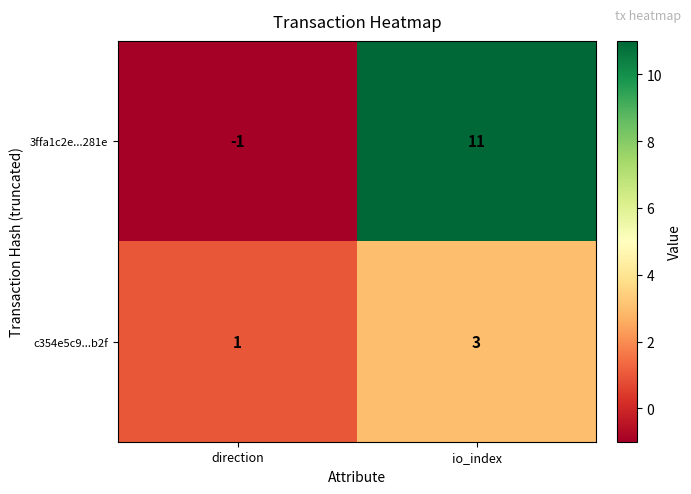

Where is c354e5c9...b2f nearest to the value 2?

direction